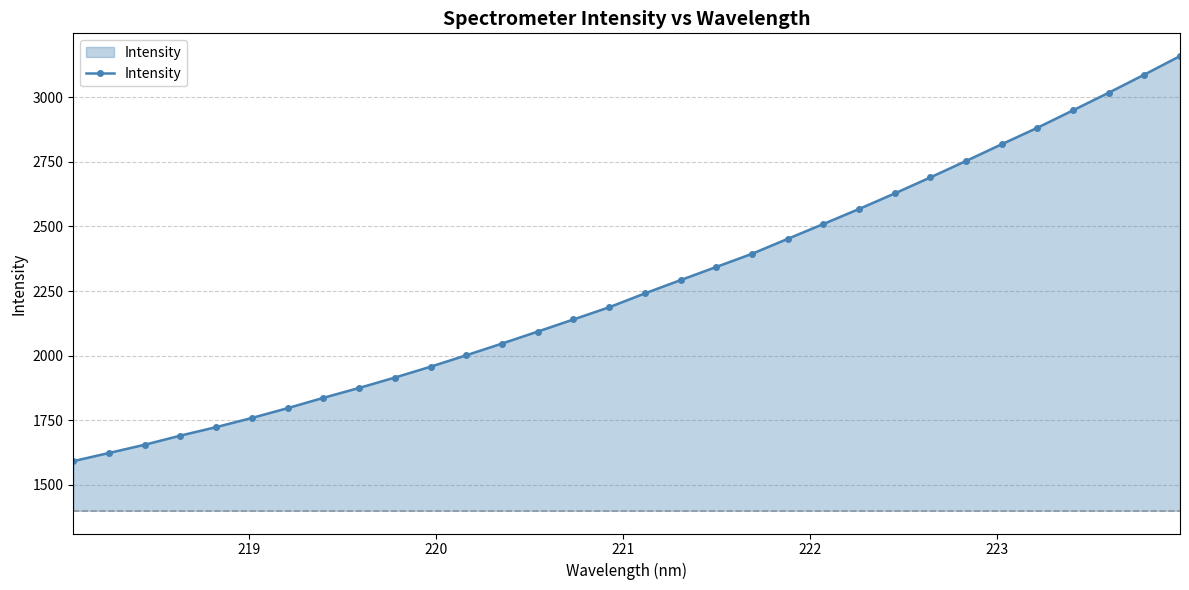

What is the average value?

2271.1